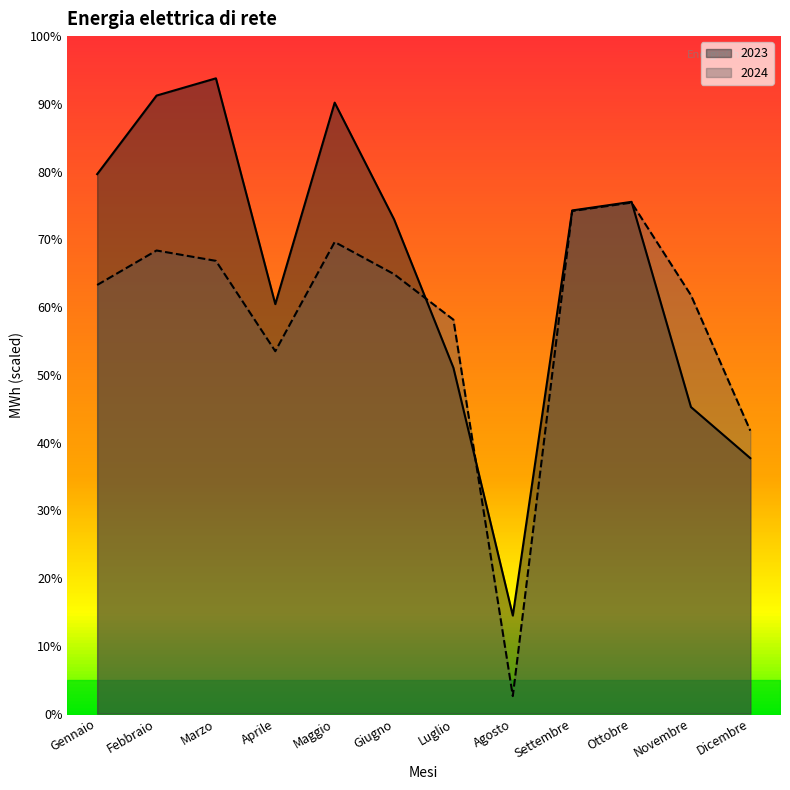

What is the label of the 6th point from the left?

Giugno